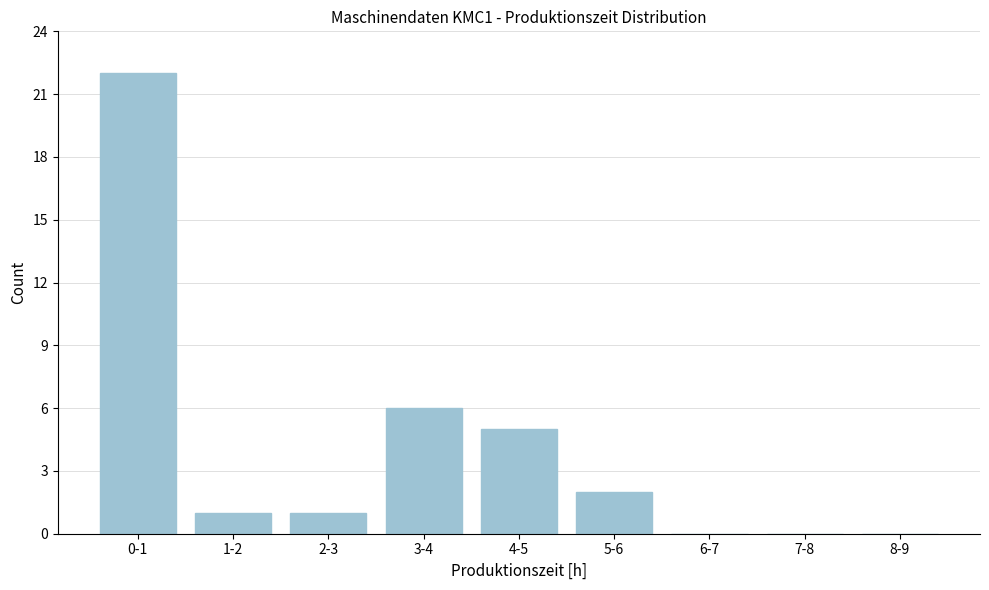

Reading left to right, extract all data points from this chart.

0-1=22	1-2=1	2-3=1	3-4=6	4-5=5	5-6=2	6-7=0	7-8=0	8-9=0